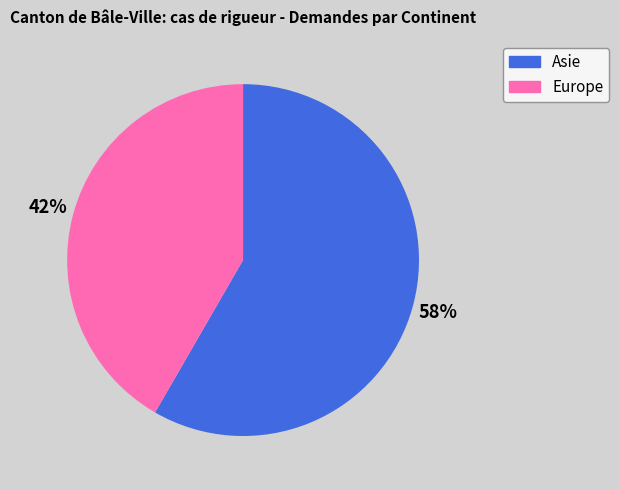

What is the smallest slice in the pie chart?

Europe